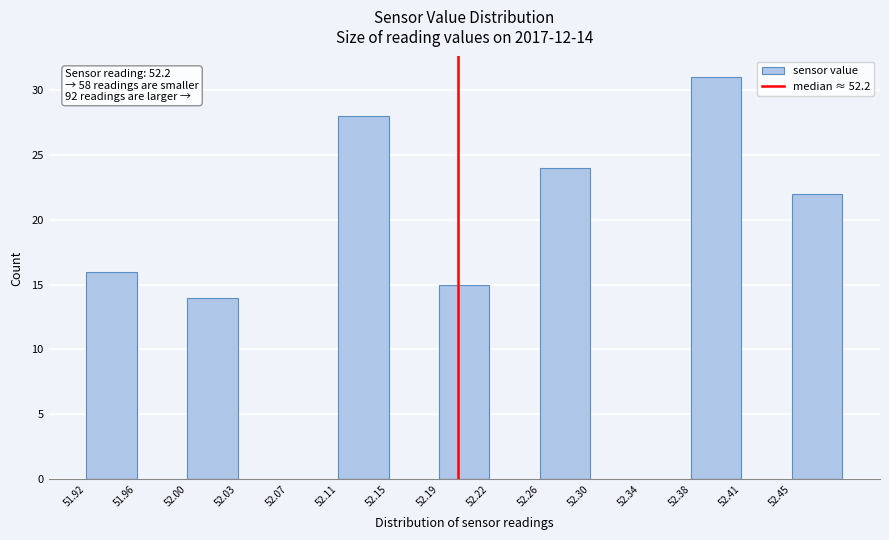

Which range on the x-axis has the tallest bar?

52.376 to 52.414